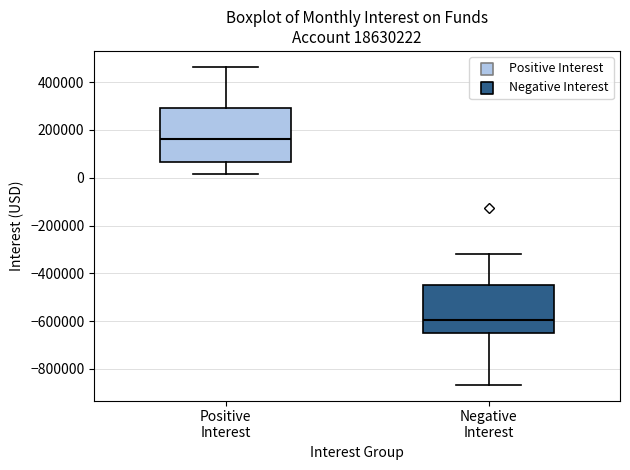

Where does the lower whisker of the box for Positive Interest end on the y-axis? The values are not printed on the chart, so give them approximately, as read against the axis.

20000